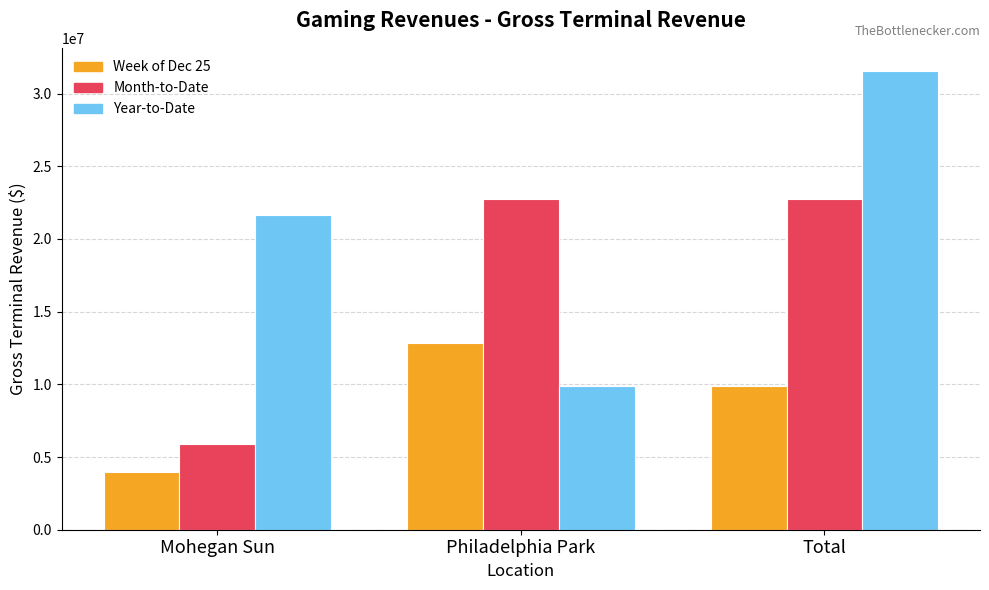

Which label corresponds to the smallest value in the chart?

Mohegan Sun